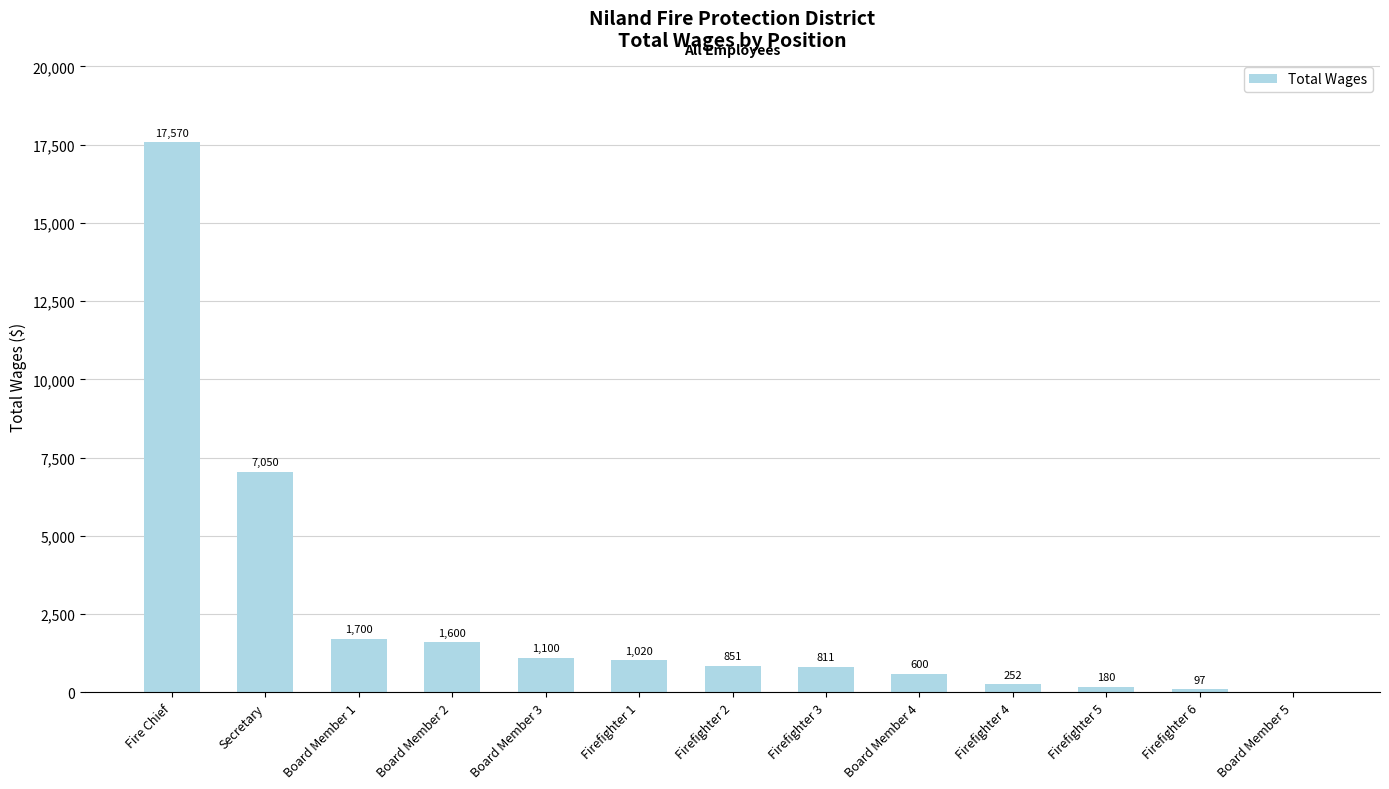

Reading right to left, extract all data points from this chart.

Board Member 5=0	Firefighter 6=97	Firefighter 5=180	Firefighter 4=252	Board Member 4=600	Firefighter 3=811	Firefighter 2=851	Firefighter 1=1020	Board Member 3=1100	Board Member 2=1600	Board Member 1=1700	Secretary=7050	Fire Chief=17570